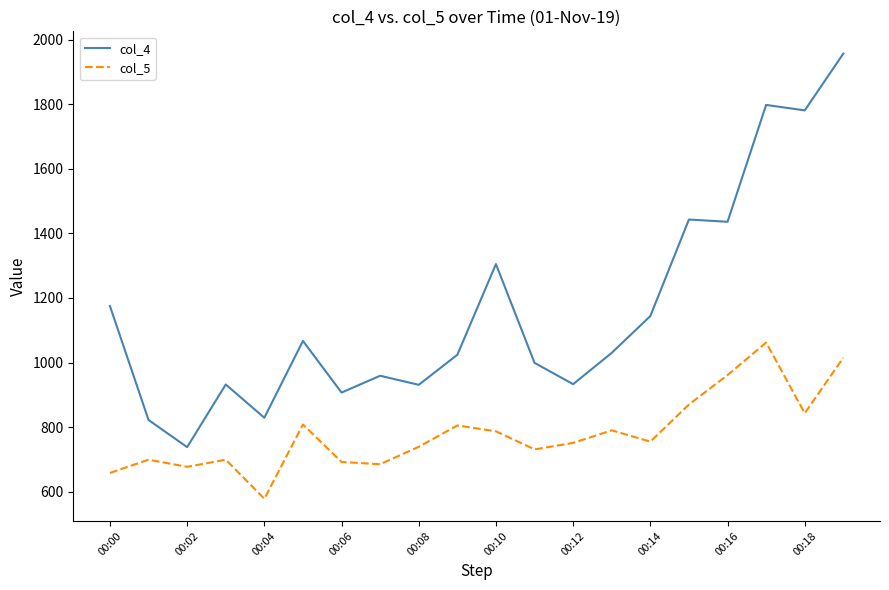

At how many categories does at least one series exceed 1039?

9